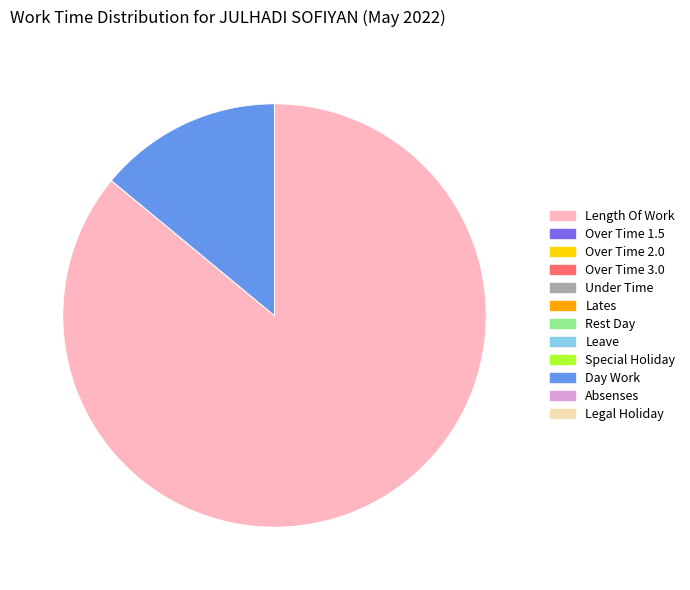

Which slice is the largest?

Length Of Work